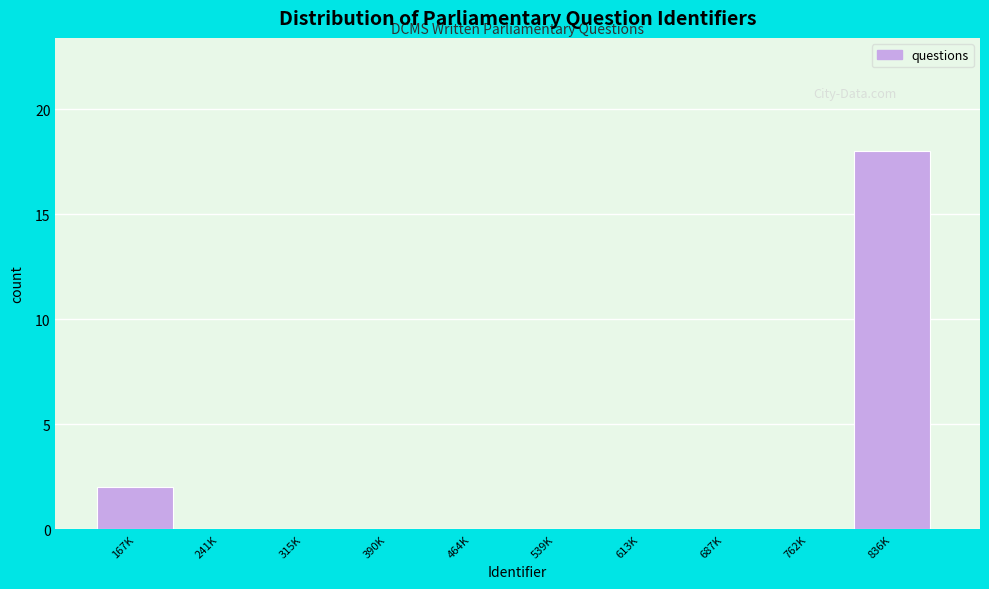

Reading left to right, what are all the values shown in this chart?

167K=2	241K=0	315K=0	390K=0	464K=0	539K=0	613K=0	687K=0	762K=0	836K=18